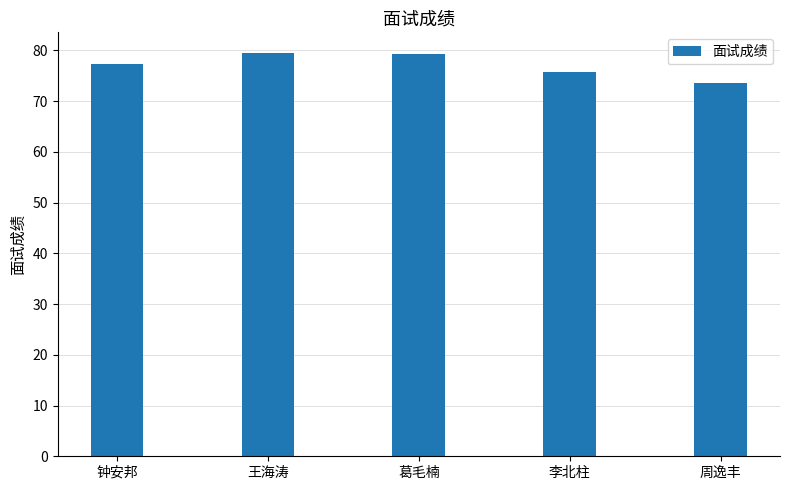

Read the value at 葛毛楠.

79.4